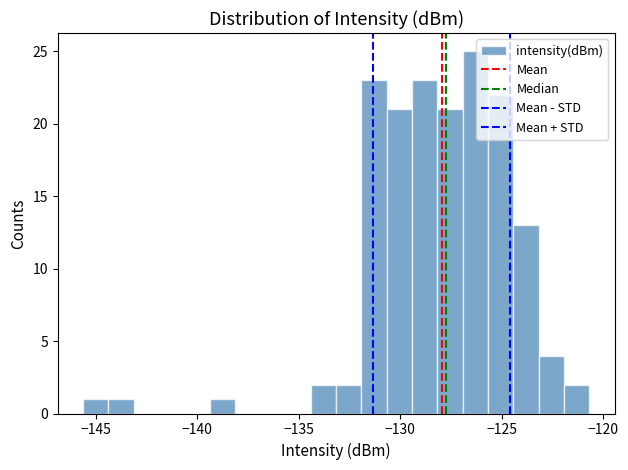

Around what value on the x-axis is the tallest bar? Give the approximate position of its centre, as read against the axis.

-126.5